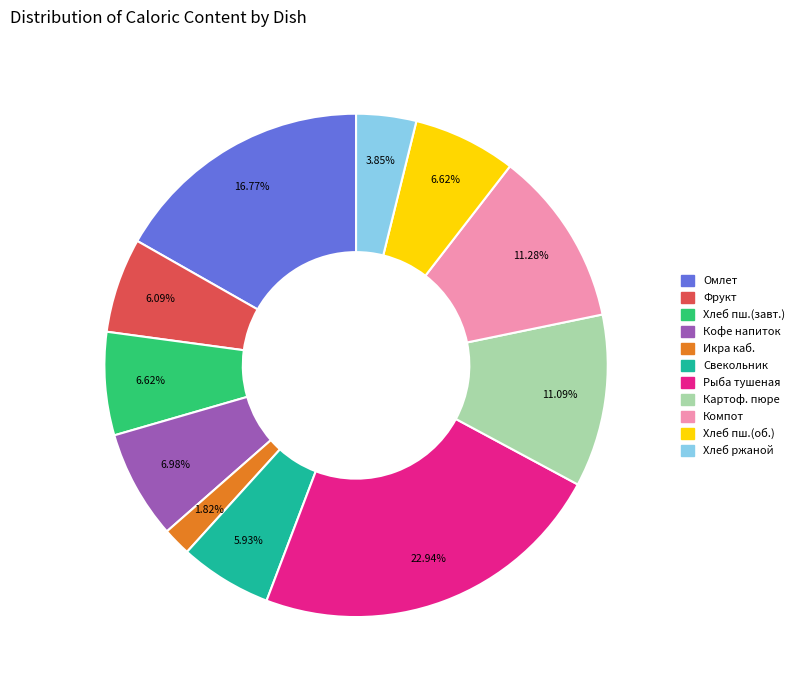

Is there a majority slice in this chart?

No